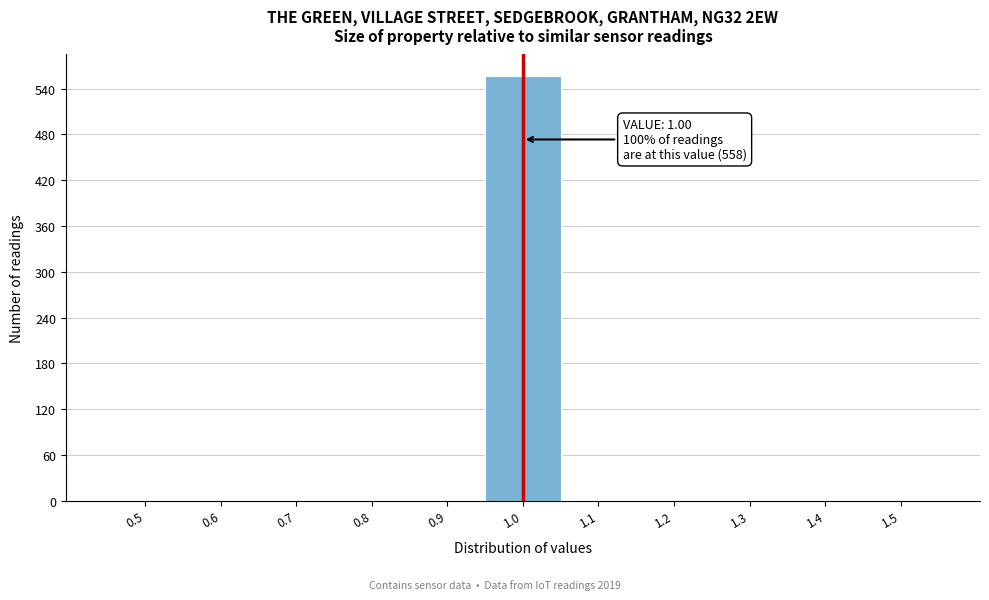

Reading left to right, list all the values displayed in this chart.

0.5=0	0.6=0	0.7=0	0.8=0	0.9=0	1.0=557	1.1=0	1.2=0	1.3=0	1.4=0	1.5=0